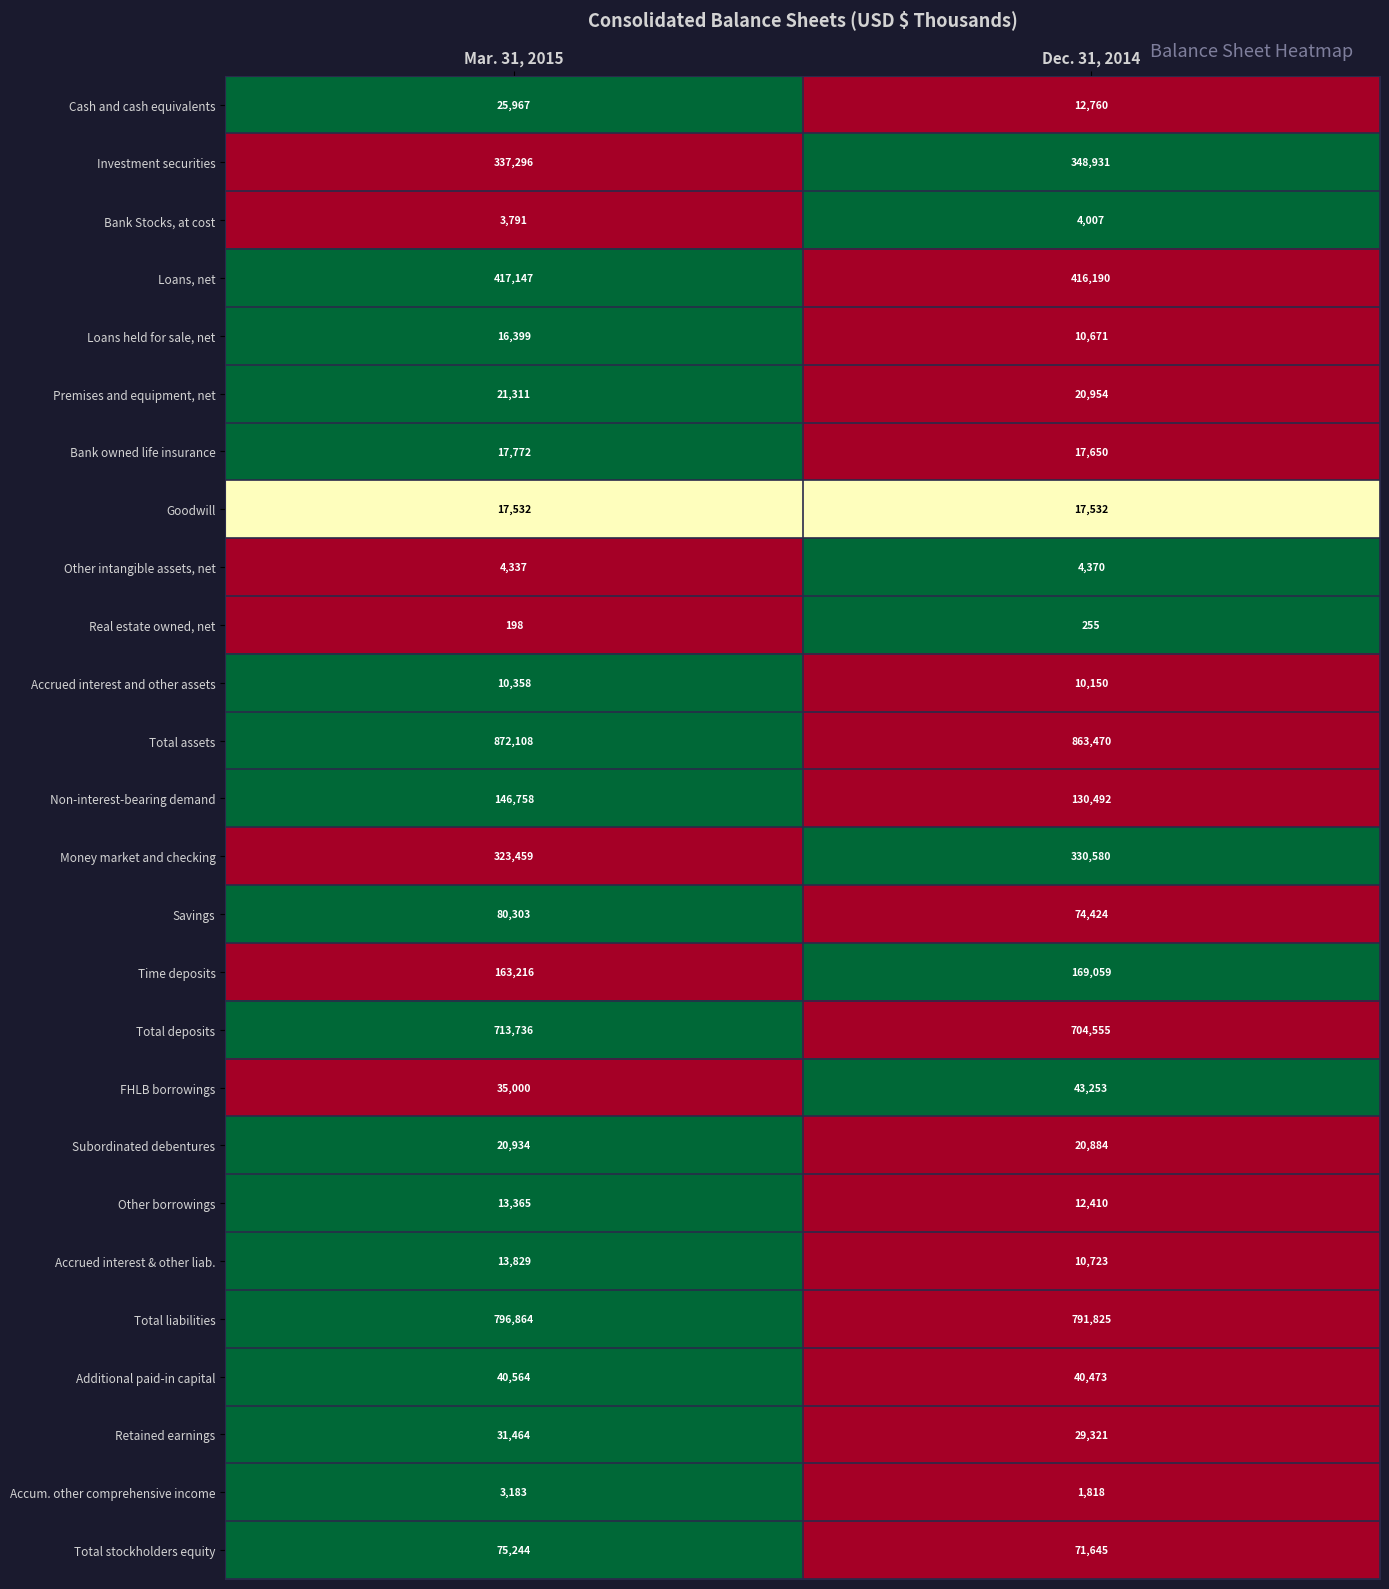

What is the difference between the Money market and checking values at Mar. 31, 2015 and Dec. 31, 2014?

7121